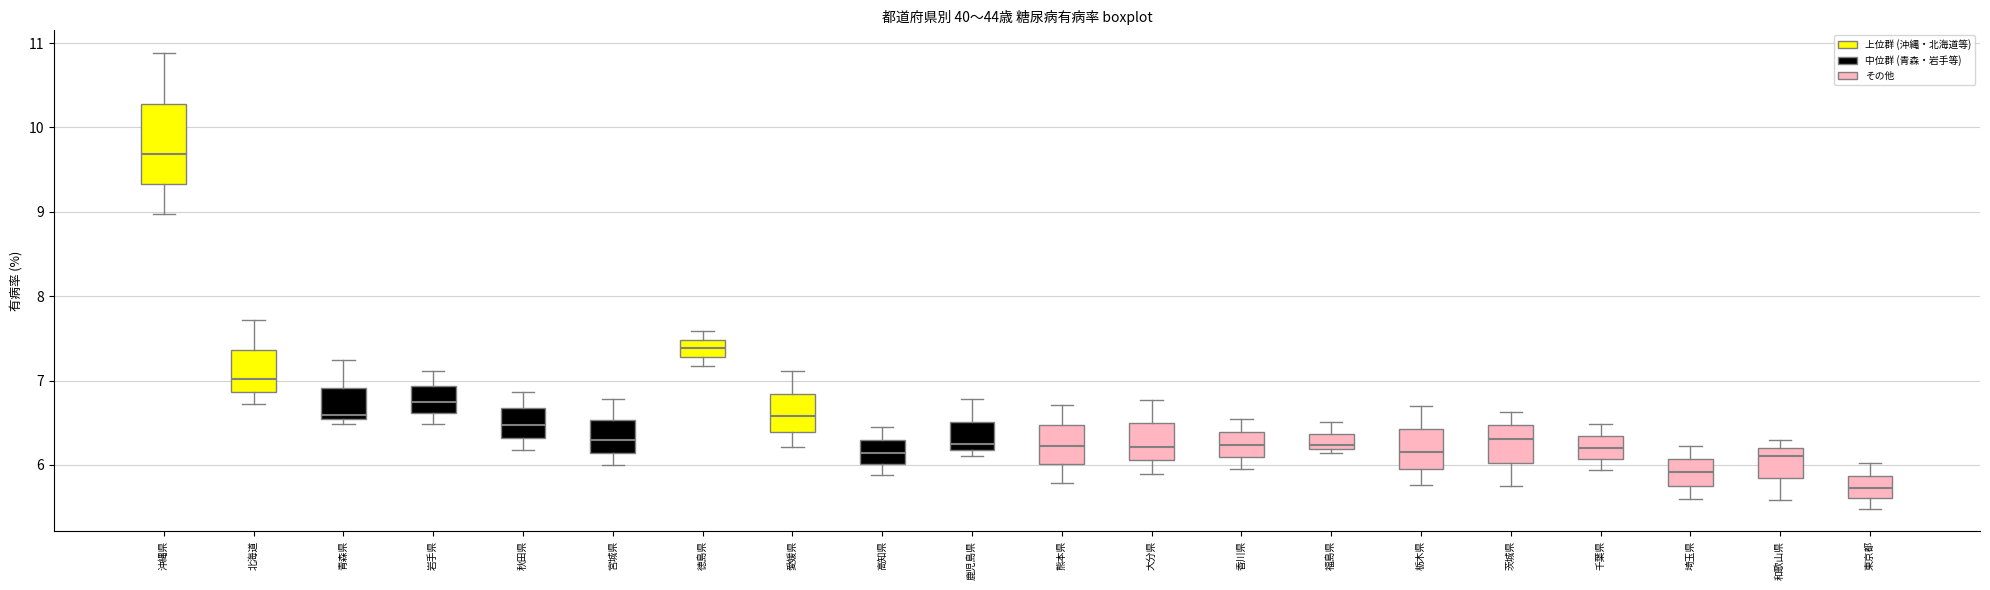

Reading left to right, transcribe this box plot: for each box, give where its median line is, the range the box spans, and where its two whiskers end, as read against the y-axis. The values are not printed on the chart, so give them approximately, as read against the axis.

沖縄県: median 9.7, box 9.3 to 10.3, whiskers 9.0 to 10.9
北海道: median 7.0, box 6.9 to 7.4, whiskers 6.7 to 7.7
青森県: median 6.6, box 6.5 to 6.9, whiskers 6.5 (just below the box's lower edge) to 7.2
岩手県: median 6.7, box 6.6 to 6.9, whiskers 6.5 to 7.1
秋田県: median 6.5, box 6.3 to 6.7, whiskers 6.2 to 6.9
宮城県: median 6.3, box 6.1 to 6.5, whiskers 6.0 to 6.8
徳島県: median 7.4, box 7.3 to 7.5, whiskers 7.2 to 7.6
愛媛県: median 6.6, box 6.4 to 6.8, whiskers 6.2 to 7.1
高知県: median 6.1, box 6.0 to 6.3, whiskers 5.9 to 6.4
鹿児島県: median 6.2 (just above the box's lower edge), box 6.2 to 6.5, whiskers 6.1 to 6.8
熊本県: median 6.2, box 6.0 to 6.5, whiskers 5.8 to 6.7
大分県: median 6.2, box 6.1 to 6.5, whiskers 5.9 to 6.8
香川県: median 6.2, box 6.1 to 6.4, whiskers 6.0 to 6.5
福島県: median 6.2 (just above the box's lower edge), box 6.2 to 6.4, whiskers 6.1 to 6.5
栃木県: median 6.2, box 6.0 to 6.4, whiskers 5.8 to 6.7
茨城県: median 6.3, box 6.0 to 6.5, whiskers 5.7 to 6.6
千葉県: median 6.2, box 6.1 to 6.3, whiskers 5.9 to 6.5
埼玉県: median 5.9, box 5.8 to 6.1, whiskers 5.6 to 6.2
和歌山県: median 6.1, box 5.8 to 6.2, whiskers 5.6 to 6.3
東京都: median 5.7, box 5.6 to 5.9, whiskers 5.5 to 6.0